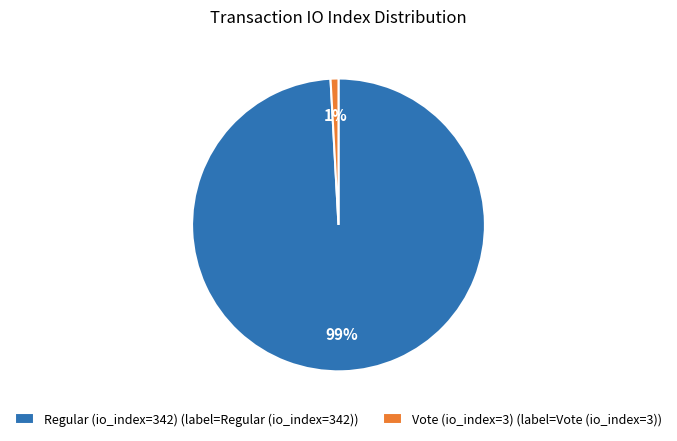

The Regular (io_index=342) slice represents 99% of the pie. True or false?

True